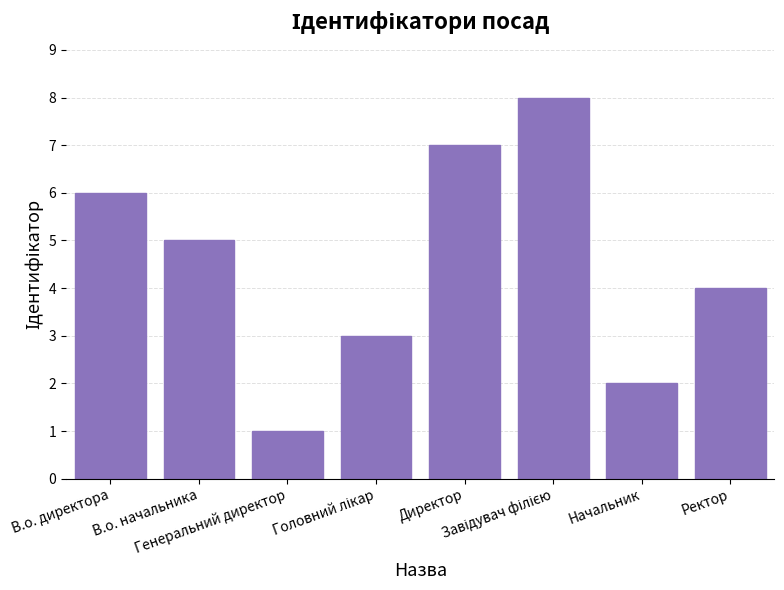

What is the greatest value displayed?

8